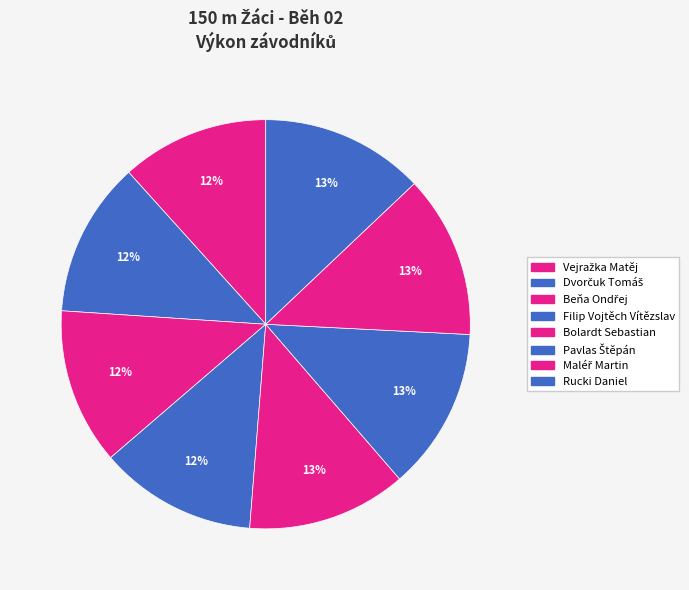

How many segments does this pie chart have?

8